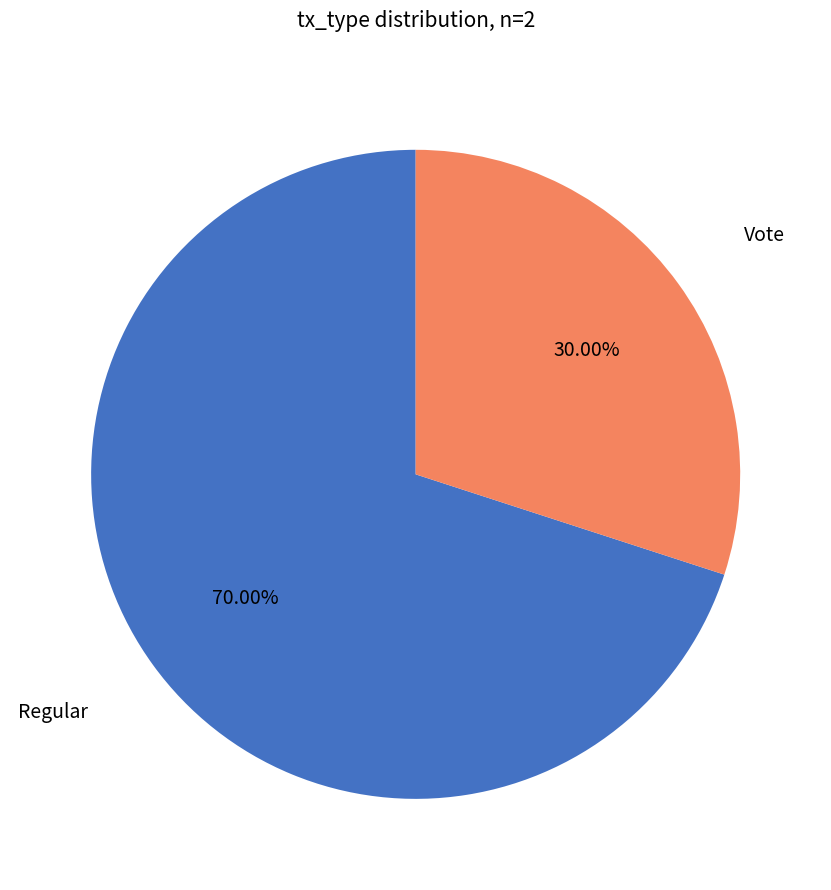

Is there a majority slice in this chart?

Yes